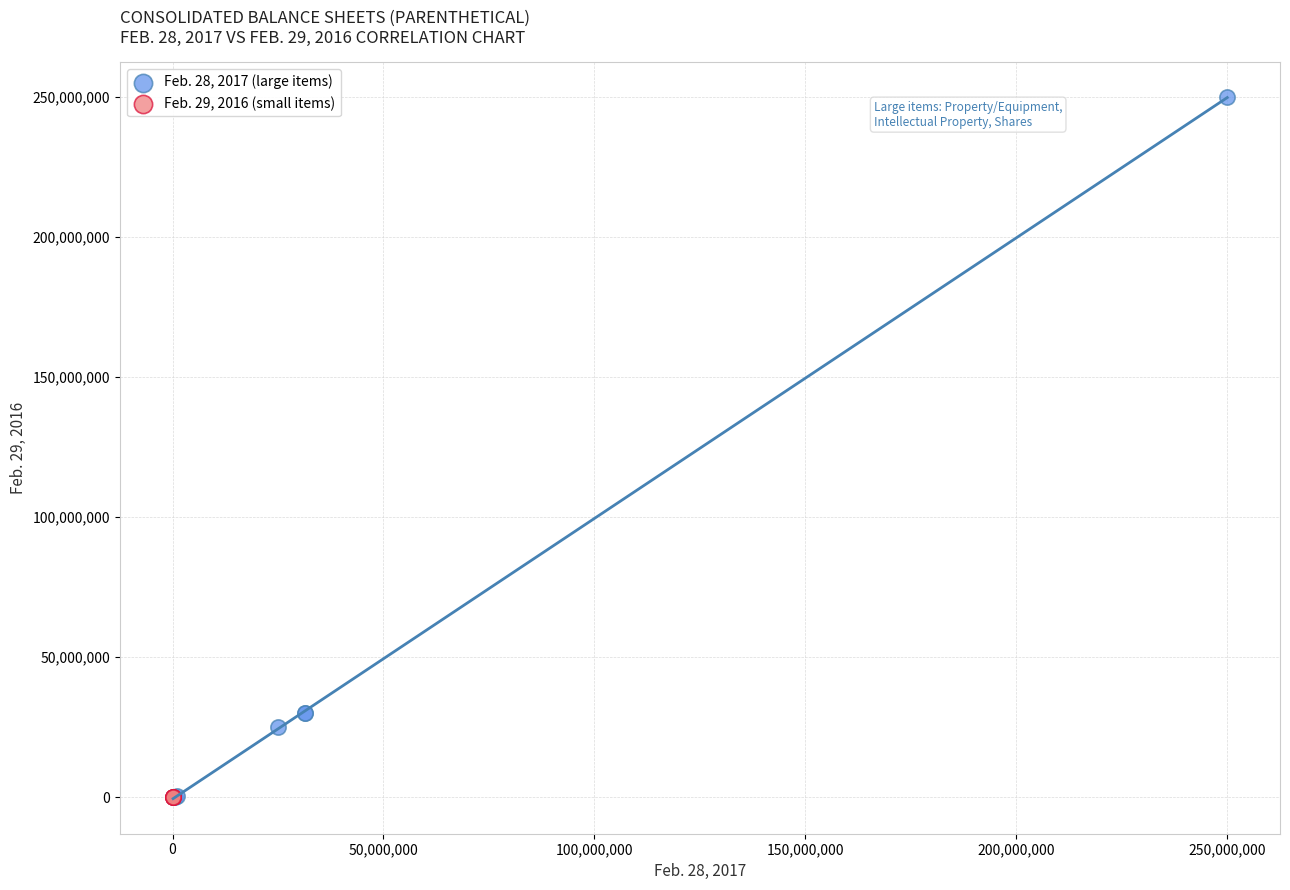

Which series reaches the maximum Y coordinate?

Feb. 28, 2017 (large items)